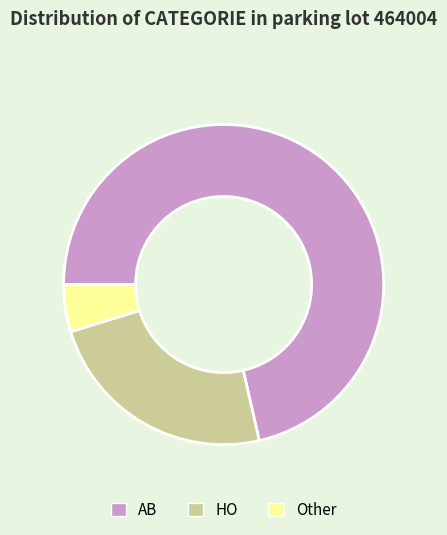

Do AB and HO together represent more than half of the pie?

Yes